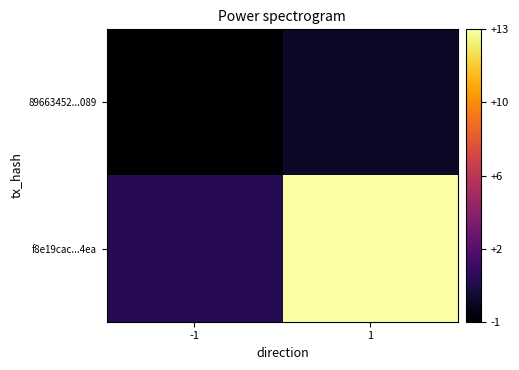

List the series in order of their overall mean, highest first.

f8e19cac...4ea, 89663452...089